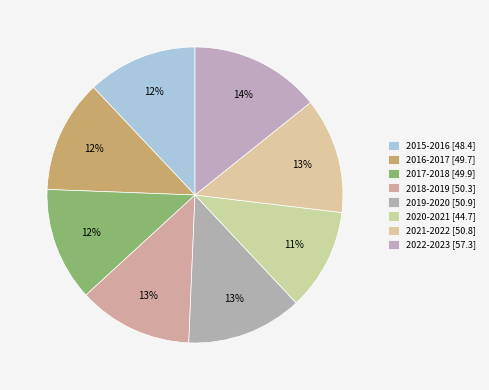

Combined, do 2019-2020 and 2020-2021 account for over 50%?

No